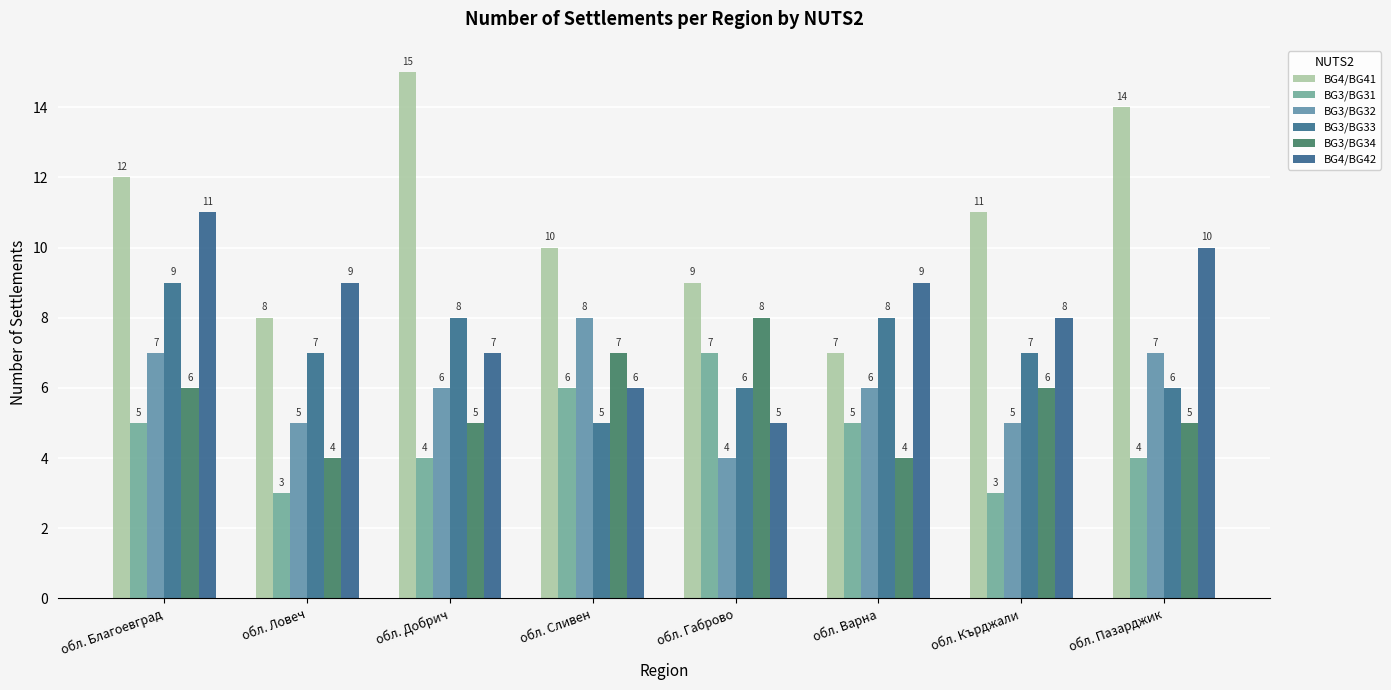

Reading left to right, transcribe all the data shown in this chart.

BG4/BG41: 12	8	15	10	9	7	11	14
BG3/BG31: 5	3	4	6	7	5	3	4
BG3/BG32: 7	5	6	8	4	6	5	7
BG3/BG33: 9	7	8	5	6	8	7	6
BG3/BG34: 6	4	5	7	8	4	6	5
BG4/BG42: 11	9	7	6	5	9	8	10